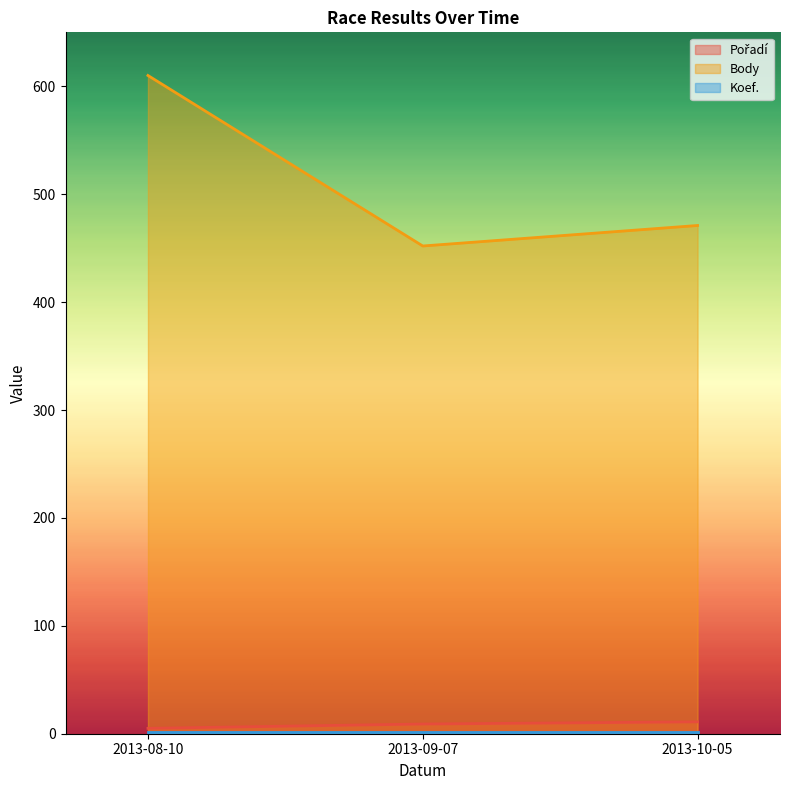

What is the value of the Body point at the 2nd from the left?

452